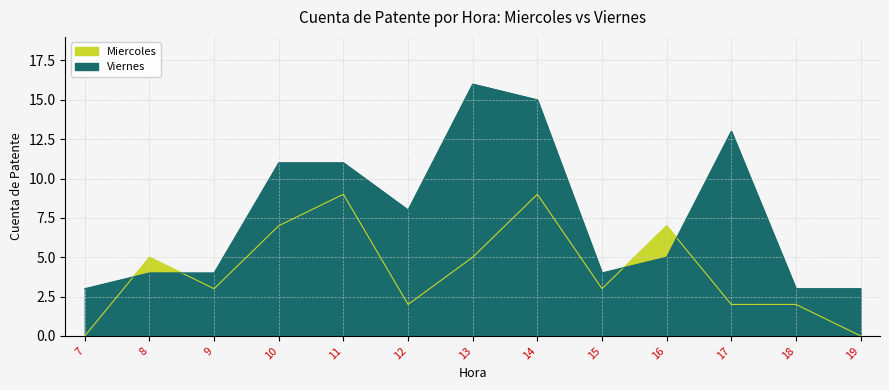

Count the number of categories in the chart.

13